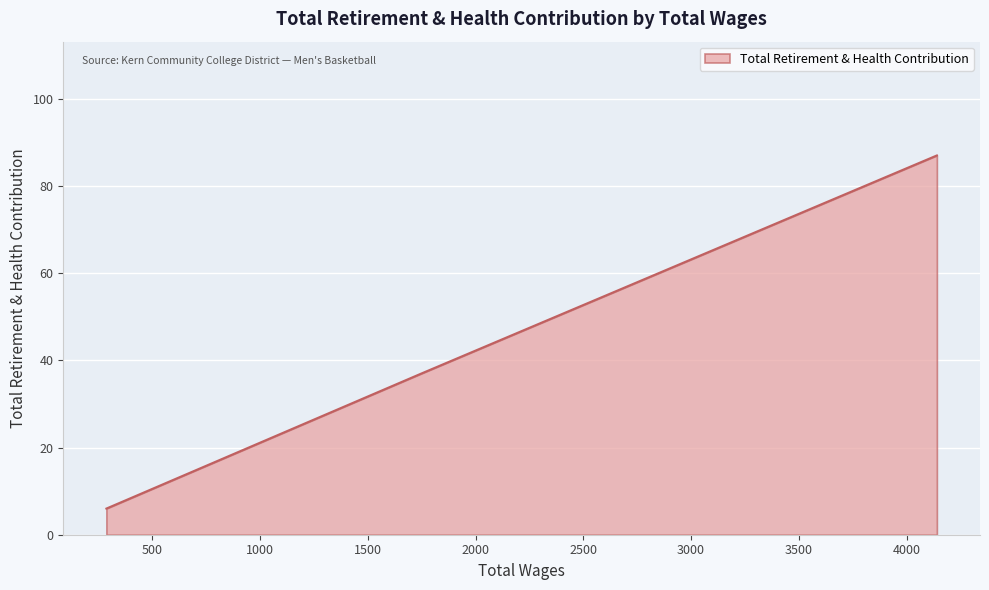

List the labels in order of value, smallest first.

288.0, 1750.0, 4140.0